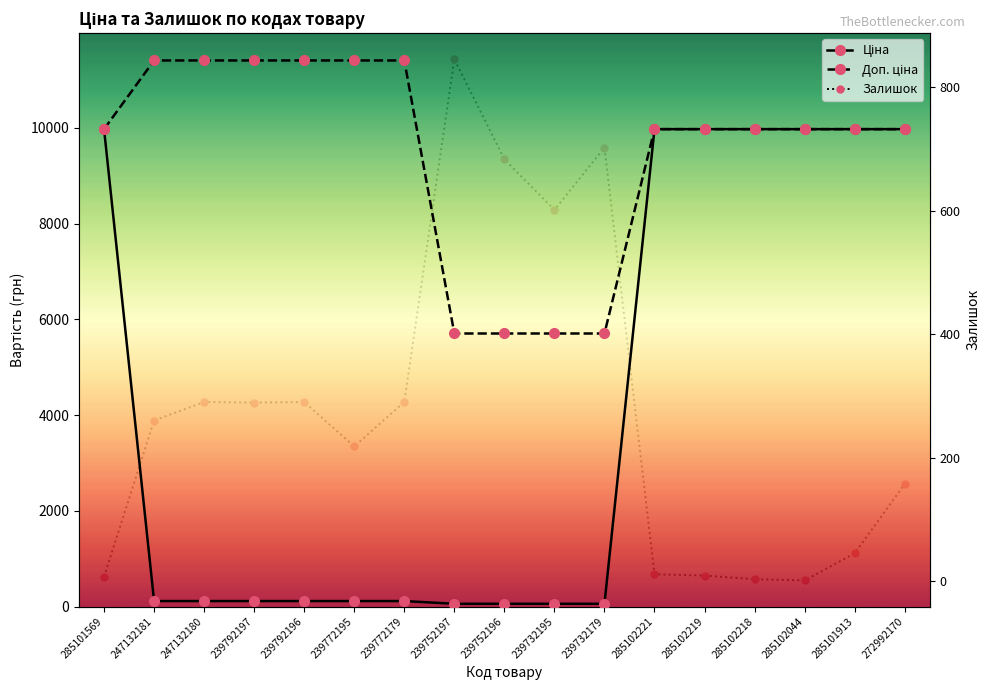

Where is Ціна nearest to the value 5016?

247132181